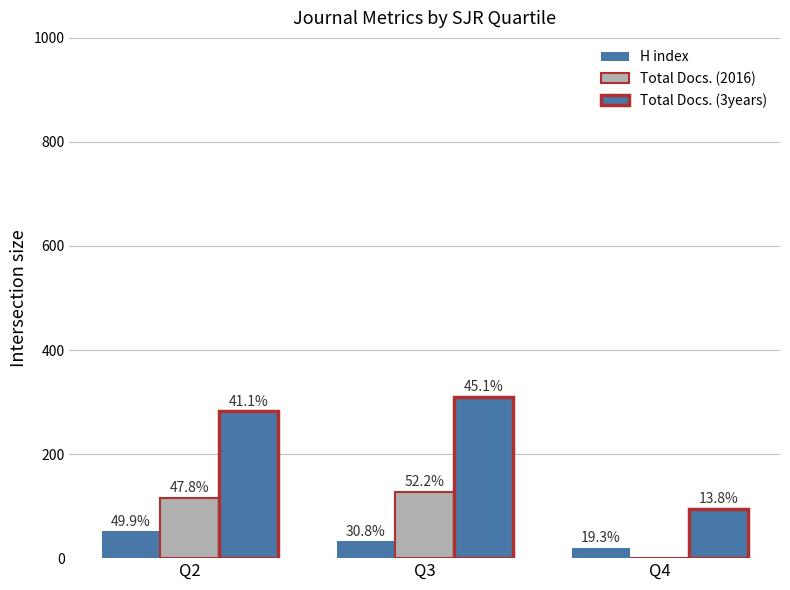

What is the average value of the Total Docs. (3years) series?

229.1